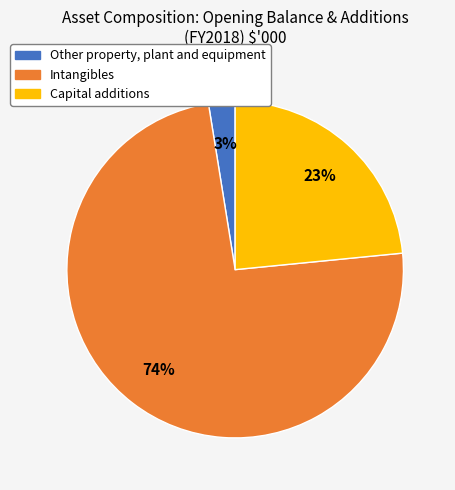

To the nearest percent, what is the difference between the largest and smallest slice percentages?

71%